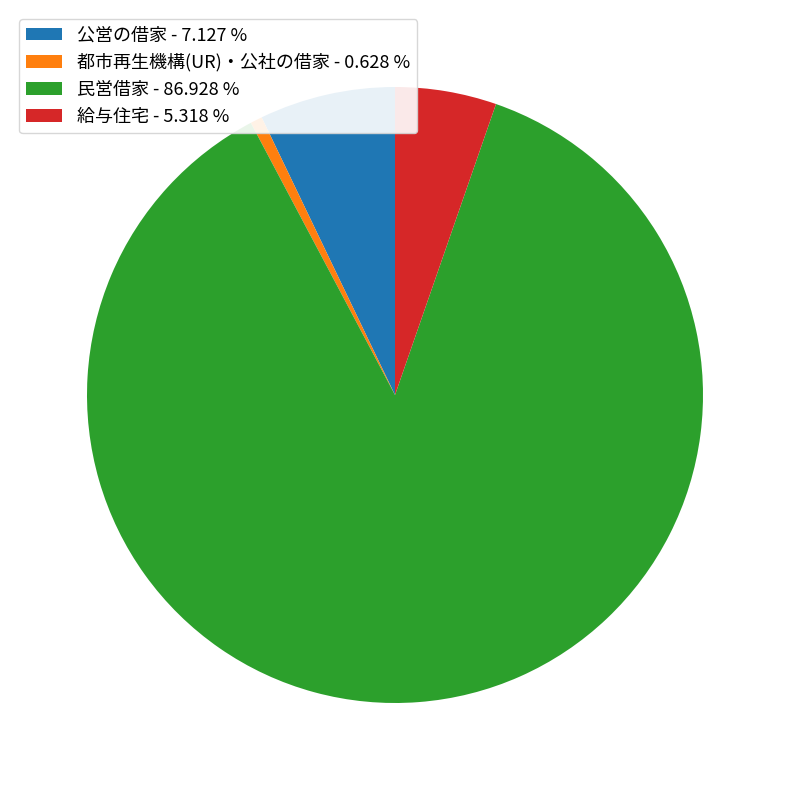

Between 民営借家 - 86.928 % and 給与住宅 - 5.318 %, which is larger?

民営借家 - 86.928 %